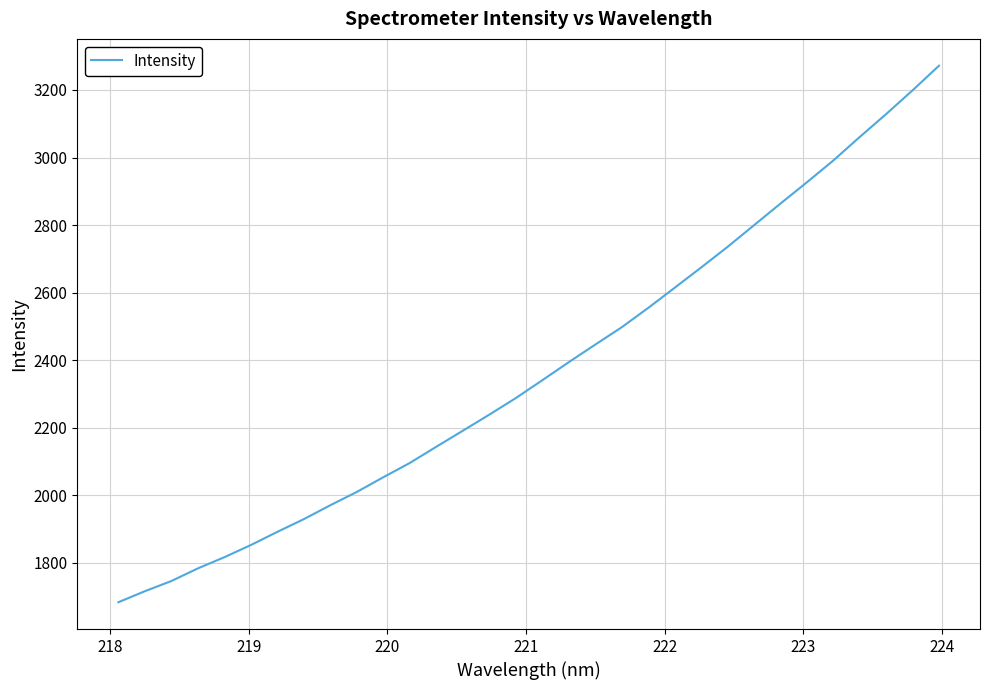

What is the difference between the maximum and minimum values?

1587.7